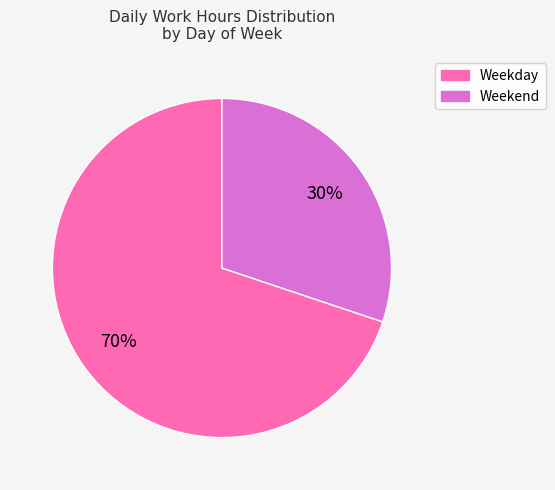

Does any single category account for the majority?

Yes